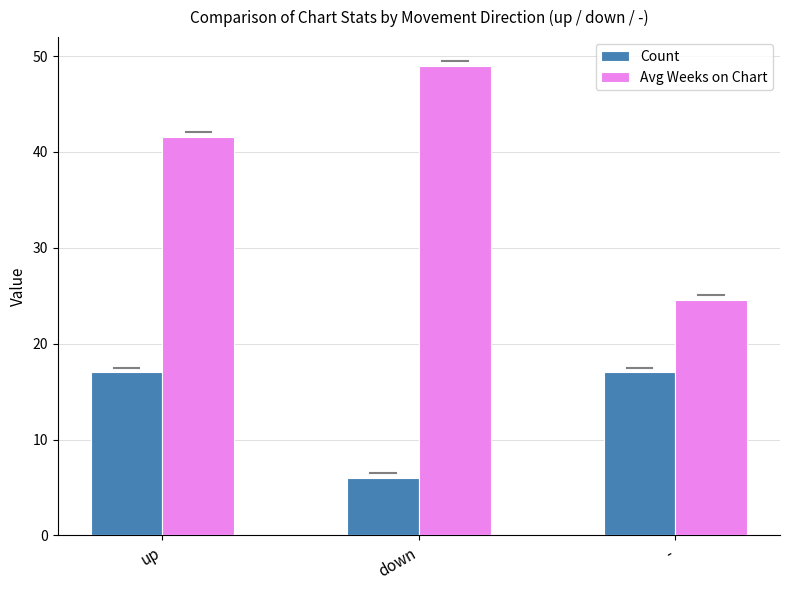

Is it true that Count equals 5.3 at -?

False